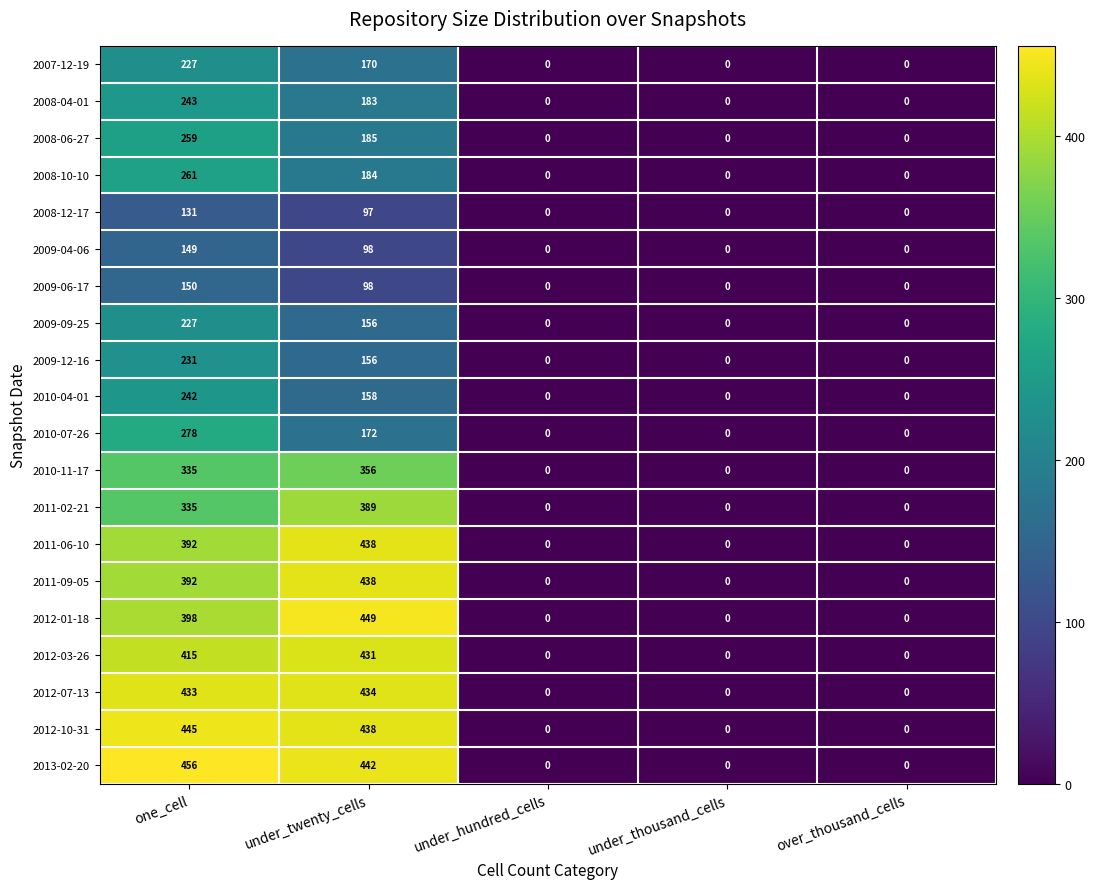

What is the difference between the maximum and minimum values in the 2010-04-01 series?

242